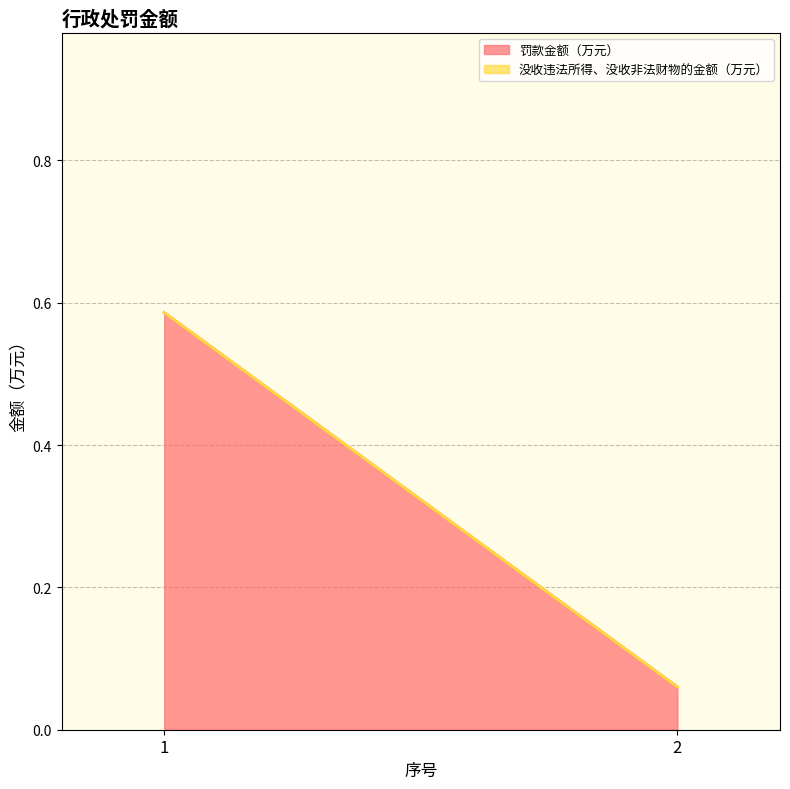

Reading left to right, what are all the values shown in this chart?

罚款金额（万元）: 1=0.6	2=0.1
没收违法所得、没收非法财物的金额（万元）: 1=0.0	2=0.0